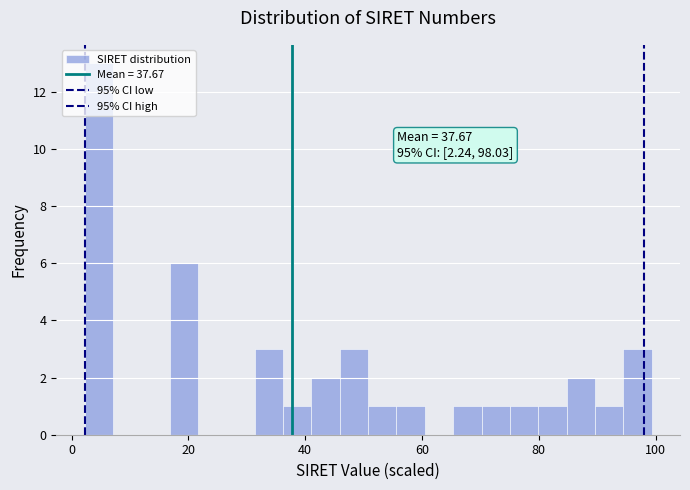

Around what value on the x-axis is the tallest bar? Give the approximate position of its centre, as read against the axis.

4